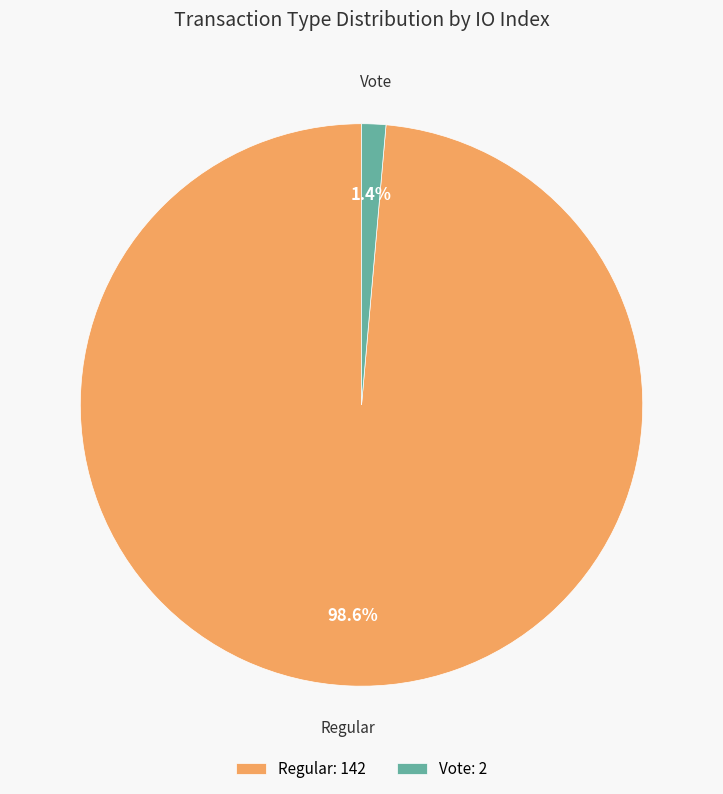

Rank the categories by value from highest to lowest.

Regular, Vote